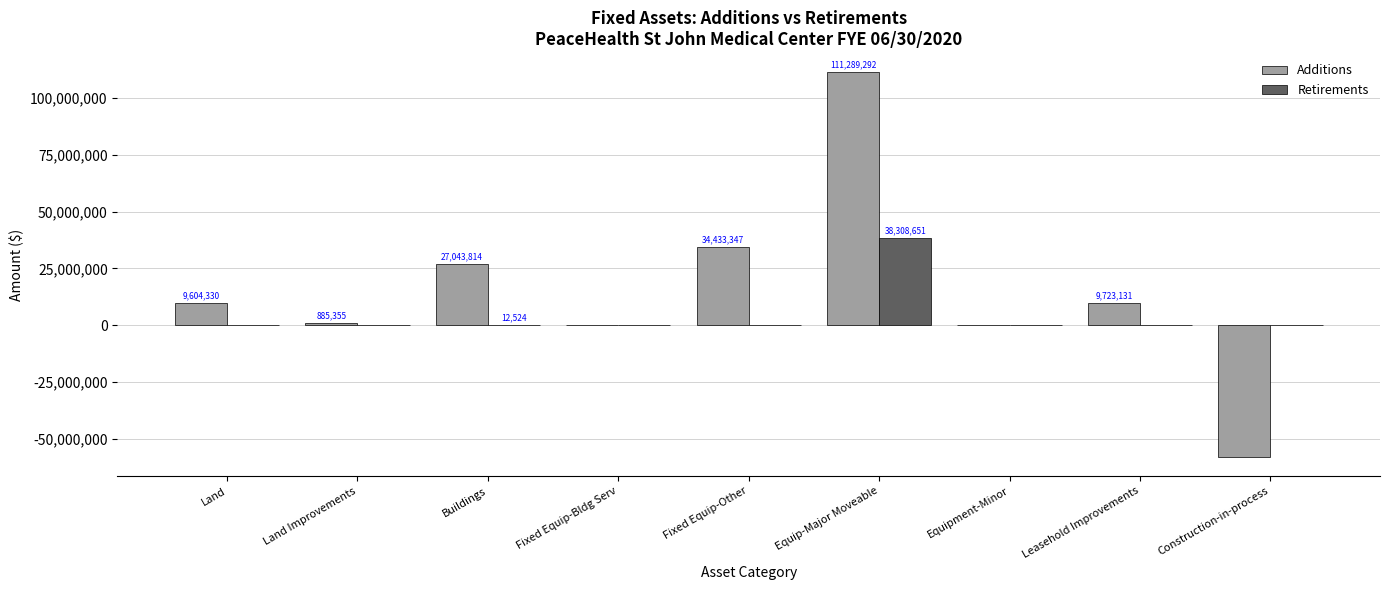

Which series has the largest range (max minus min)?

Additions